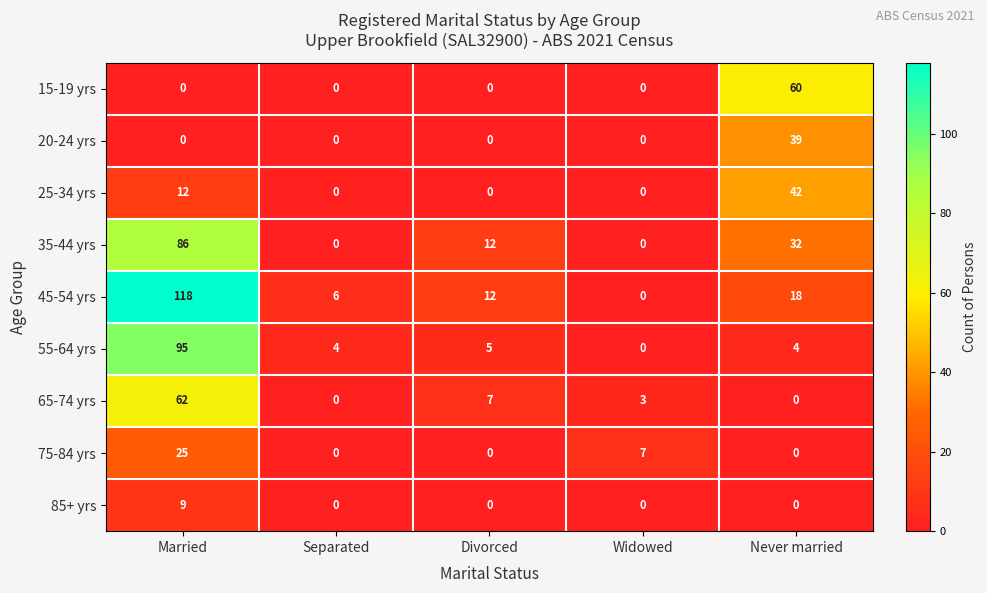

Which series has the widest spread of values?

45-54 yrs